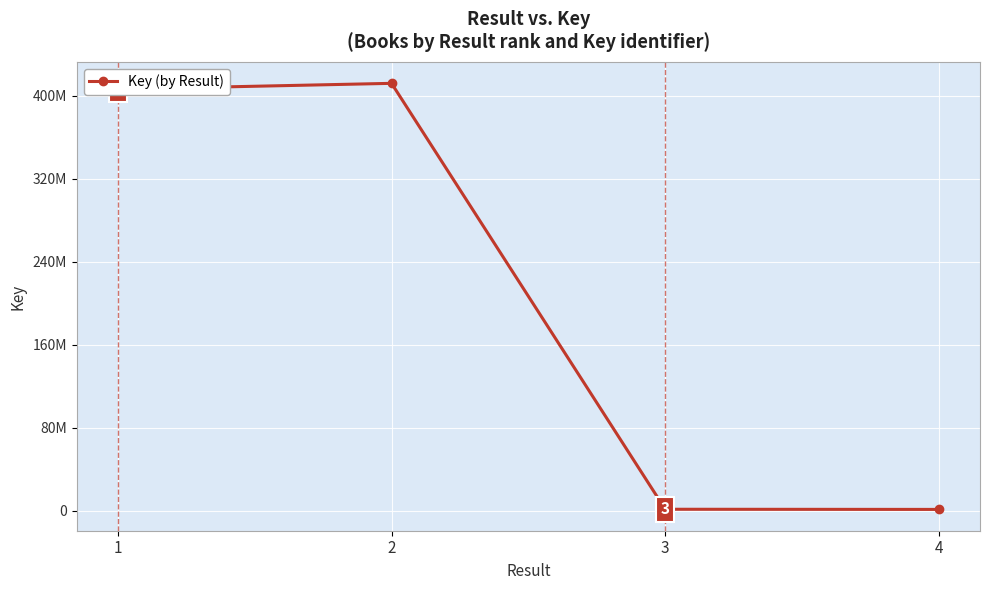

Reading left to right, transcribe all the data shown in this chart.

1=406316785	2=411948126	3=1226076	4=1071798